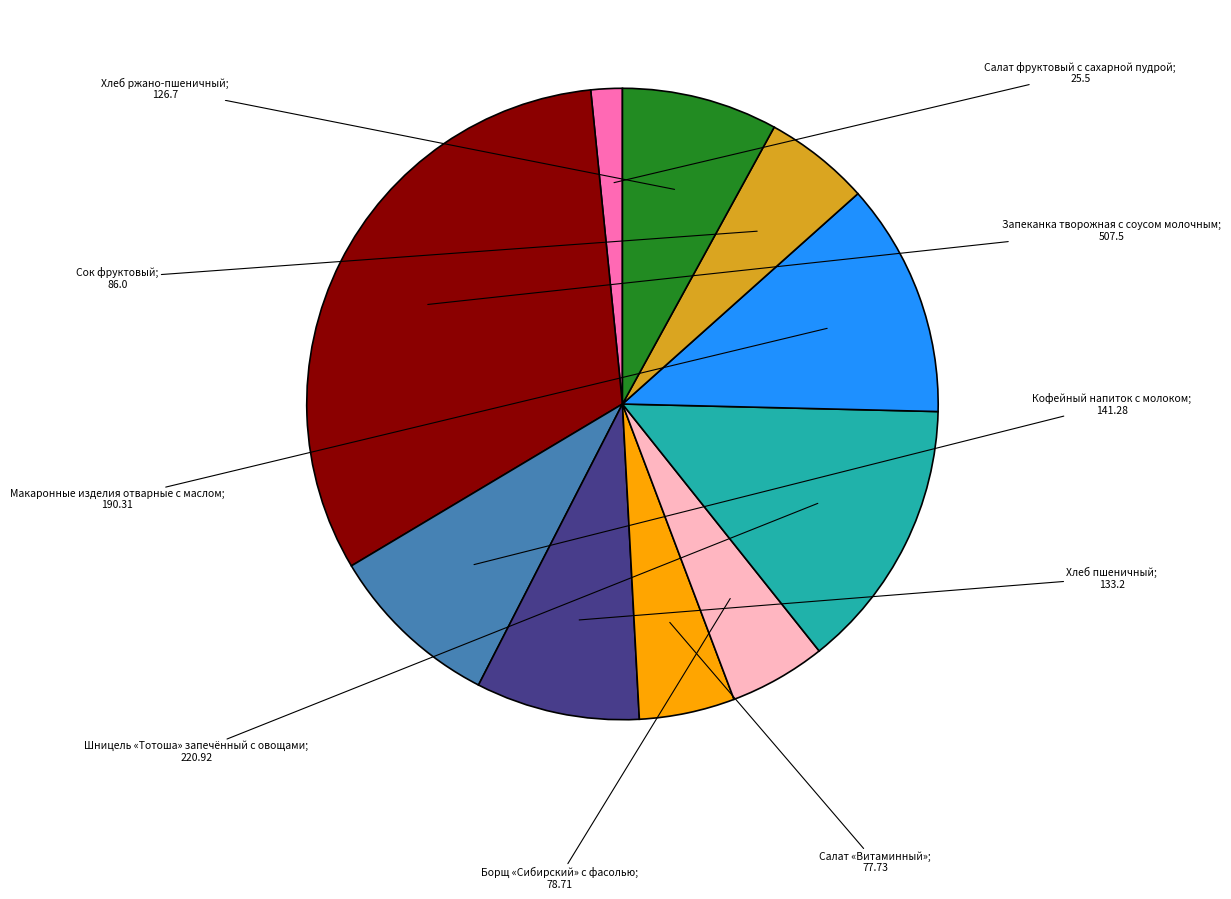

Is there any slice that represents more than half of the pie?

No